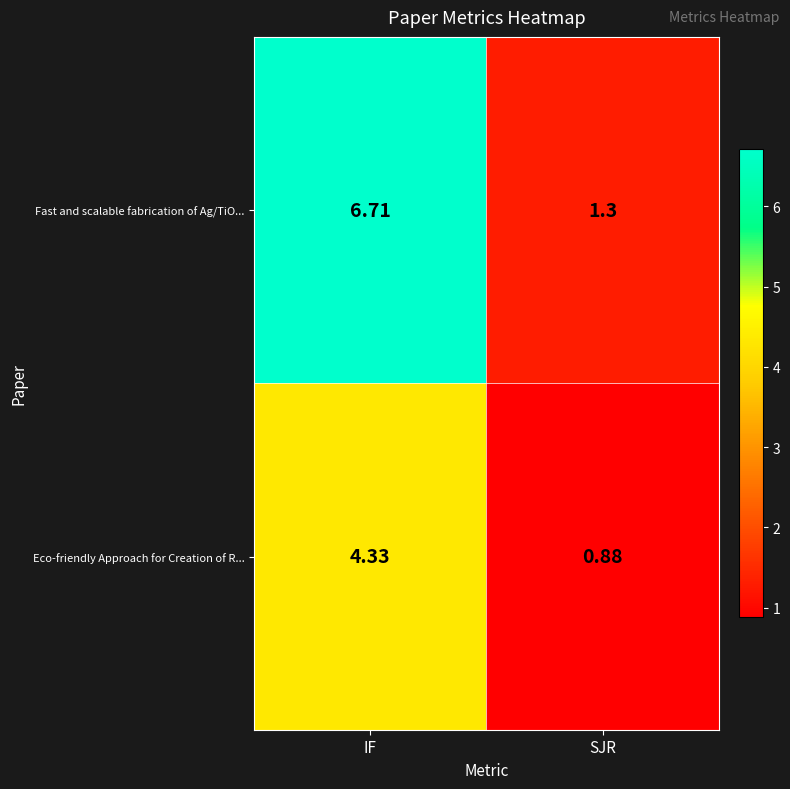

Is the value of Eco-friendly Approach for Creation of R... at IF greater than the value of Fast and scalable fabrication of Ag/TiO... at IF?

No